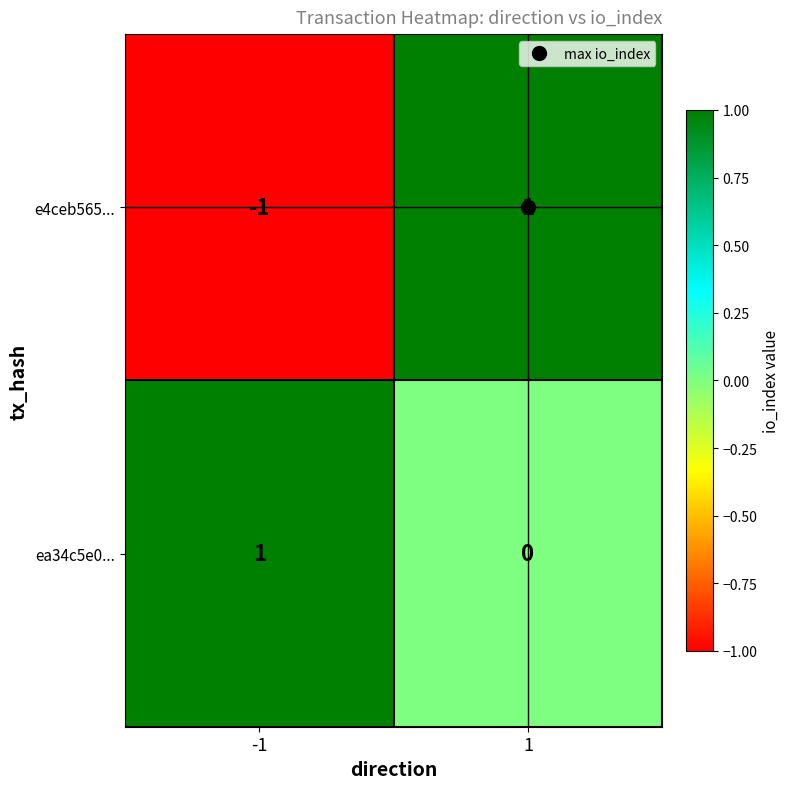

What is the spread (max minus min) of values at 1?

1